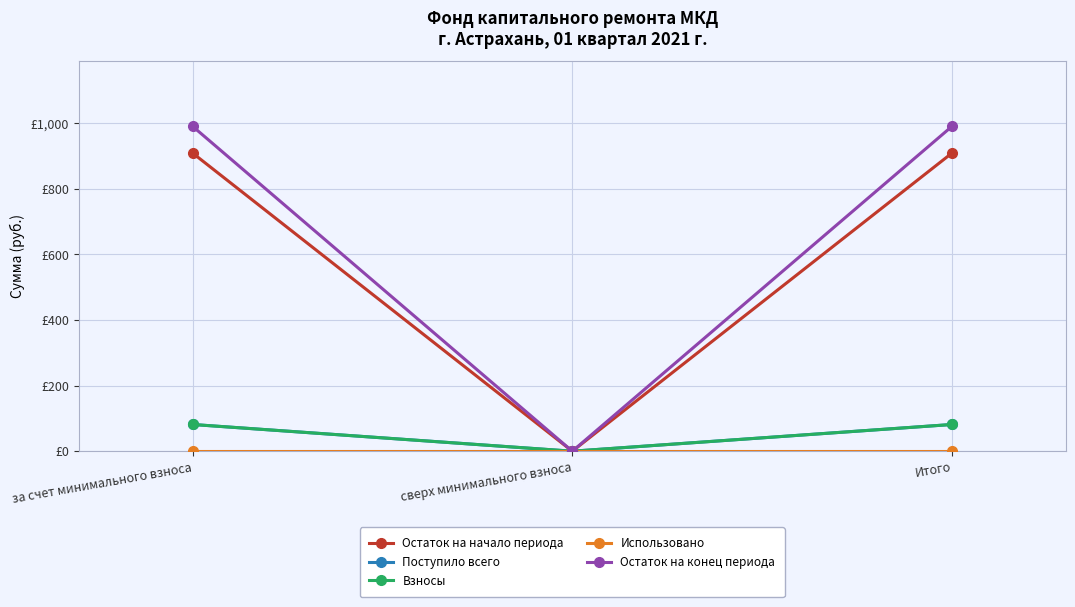

At which label is Поступило всего closest to 40?

сверх минимального взноса